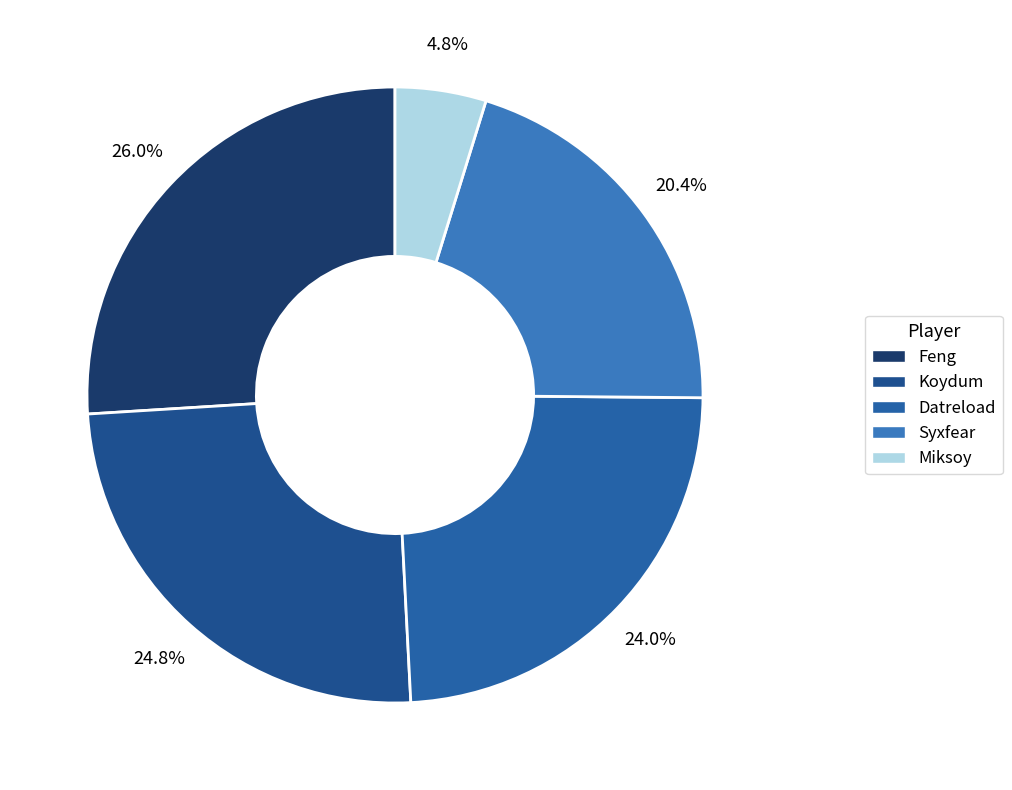

To the nearest percent, what is the difference between the largest and smallest slice percentages?

21%